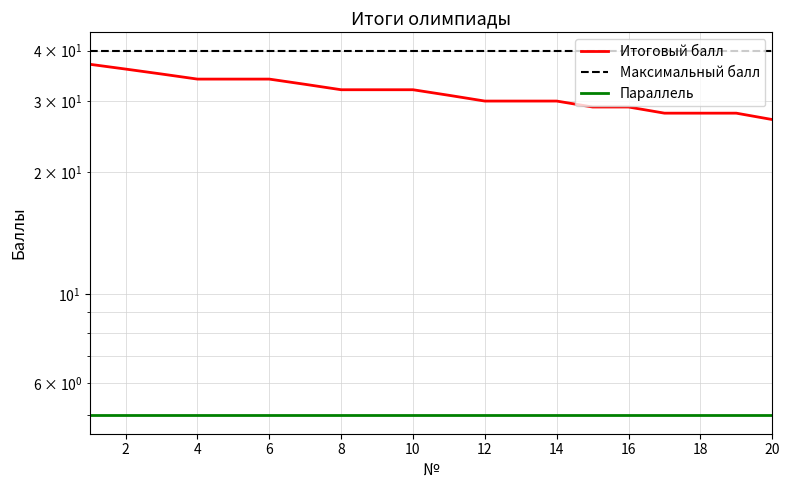

True or false: Максимальный балл has more than 0 interior local peaks.

False